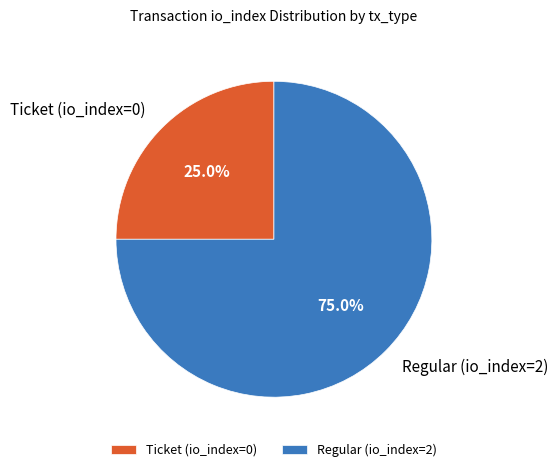

Between Regular (io_index=2) and Ticket (io_index=0), which is larger?

Regular (io_index=2)